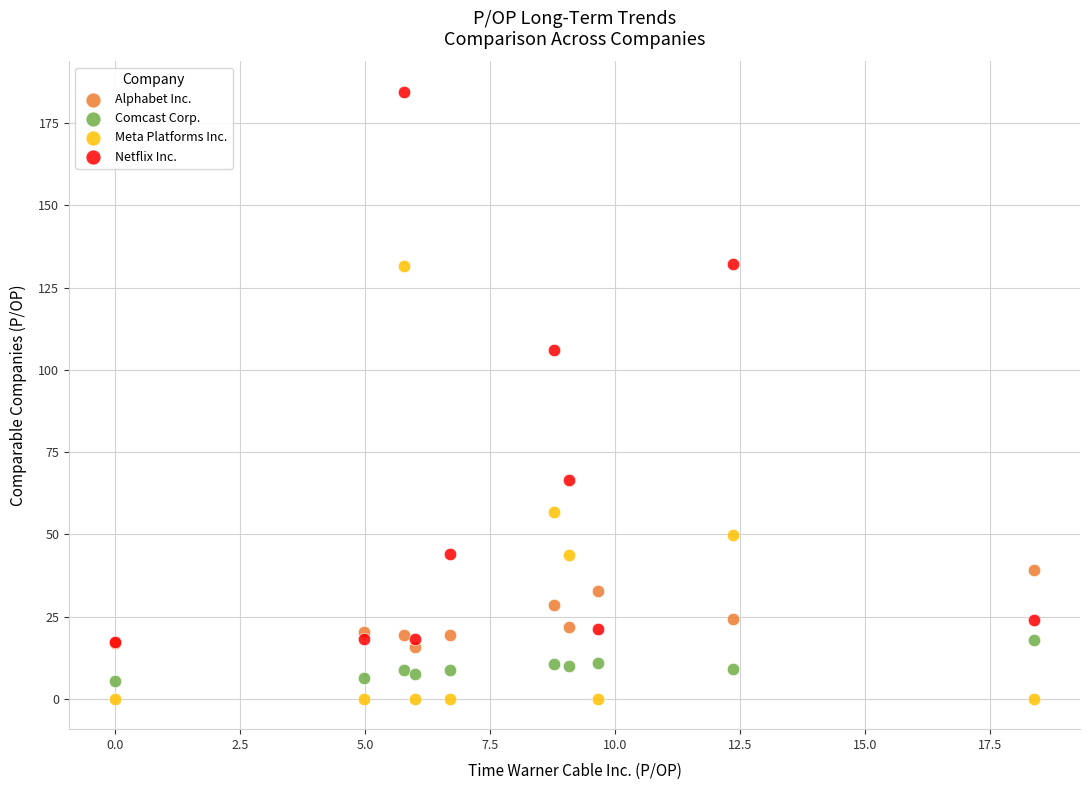

What are all the series names shown in the legend?

Alphabet Inc., Comcast Corp., Meta Platforms Inc., Netflix Inc.